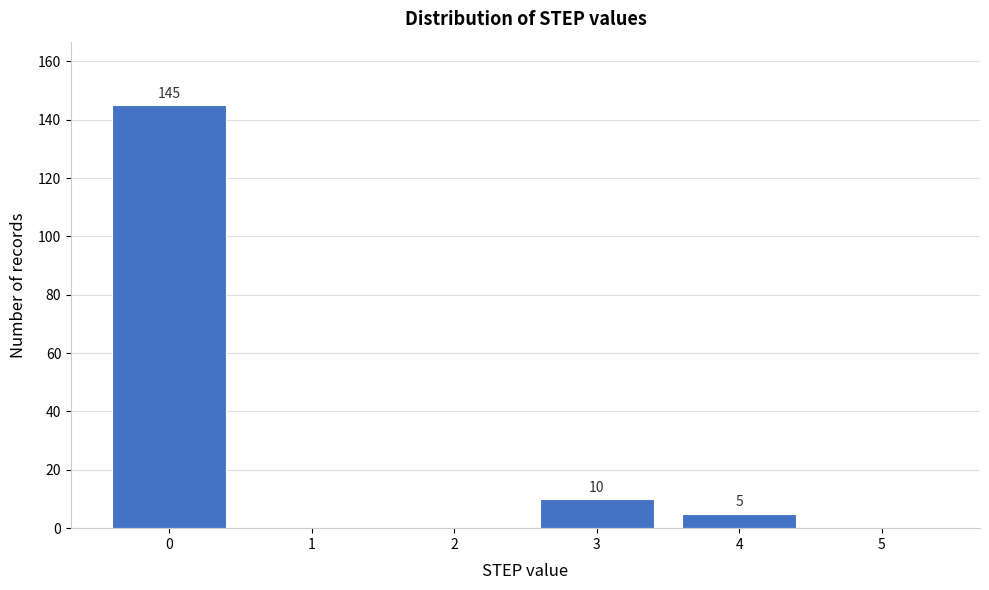

Reading right to left, list all the values displayed in this chart.

5=0	4=5	3=10	2=0	1=0	0=145